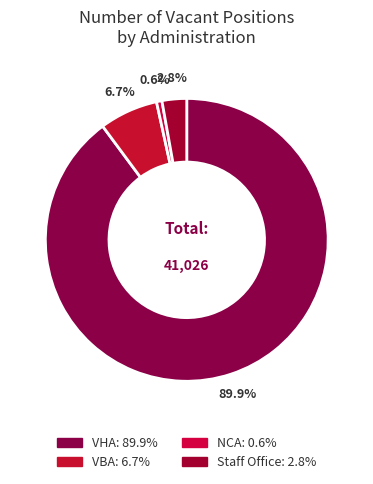

Rank the categories by value from highest to lowest.

VHA, VBA, Staff Office, NCA